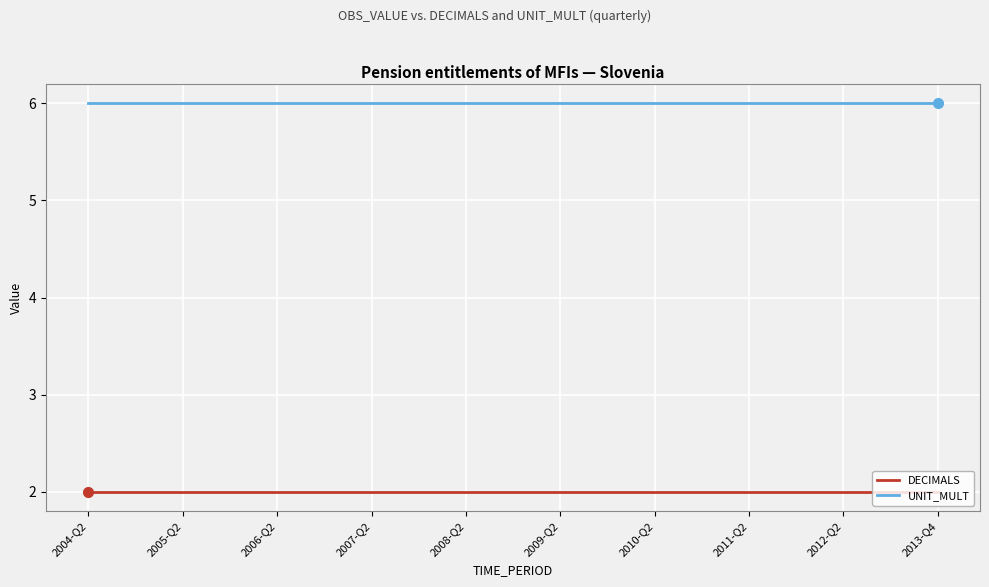

Count the number of categories in the chart.

19